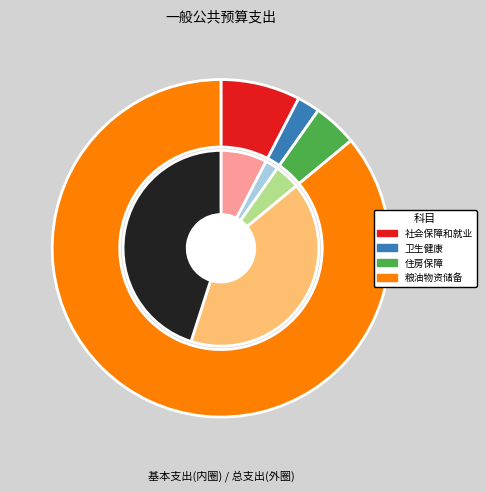

Between 粮油物资储备支出 and 社会保障和就业支出, which is larger?

粮油物资储备支出